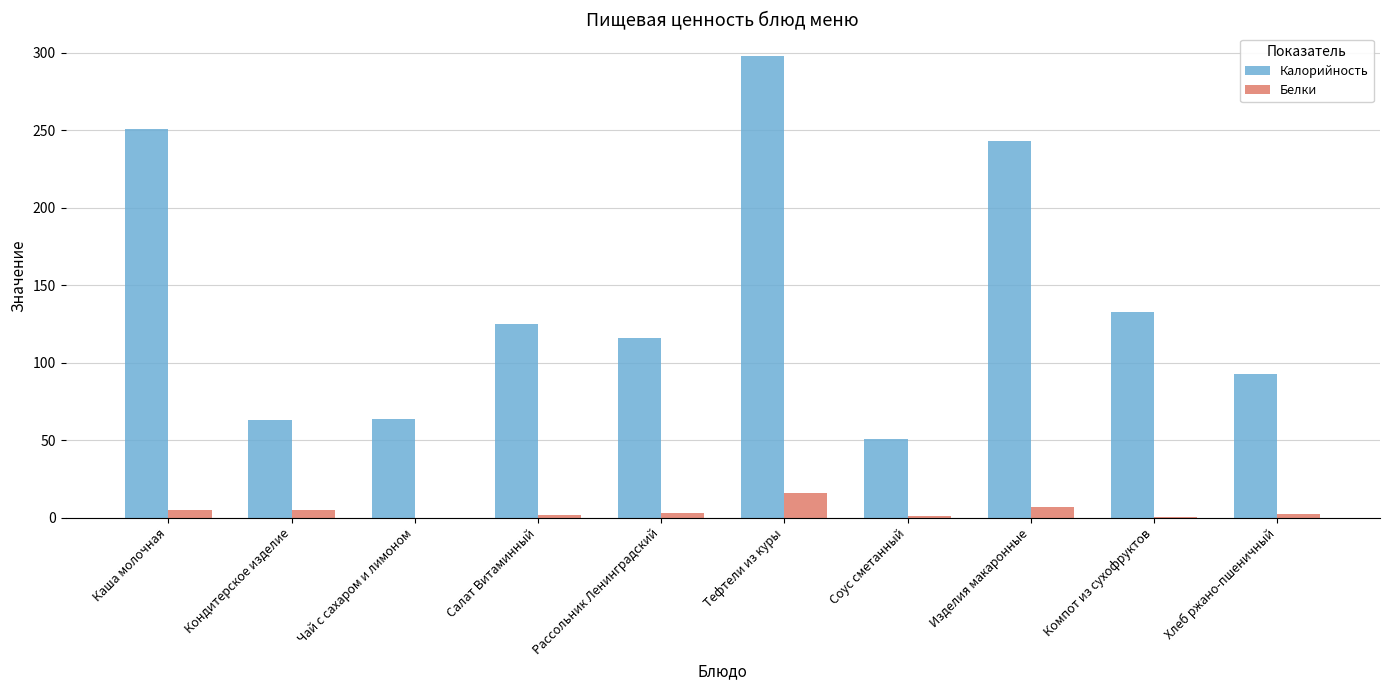

Which series changed the most between Кондитерское изделие and Тефтели из куры?

Калорийность